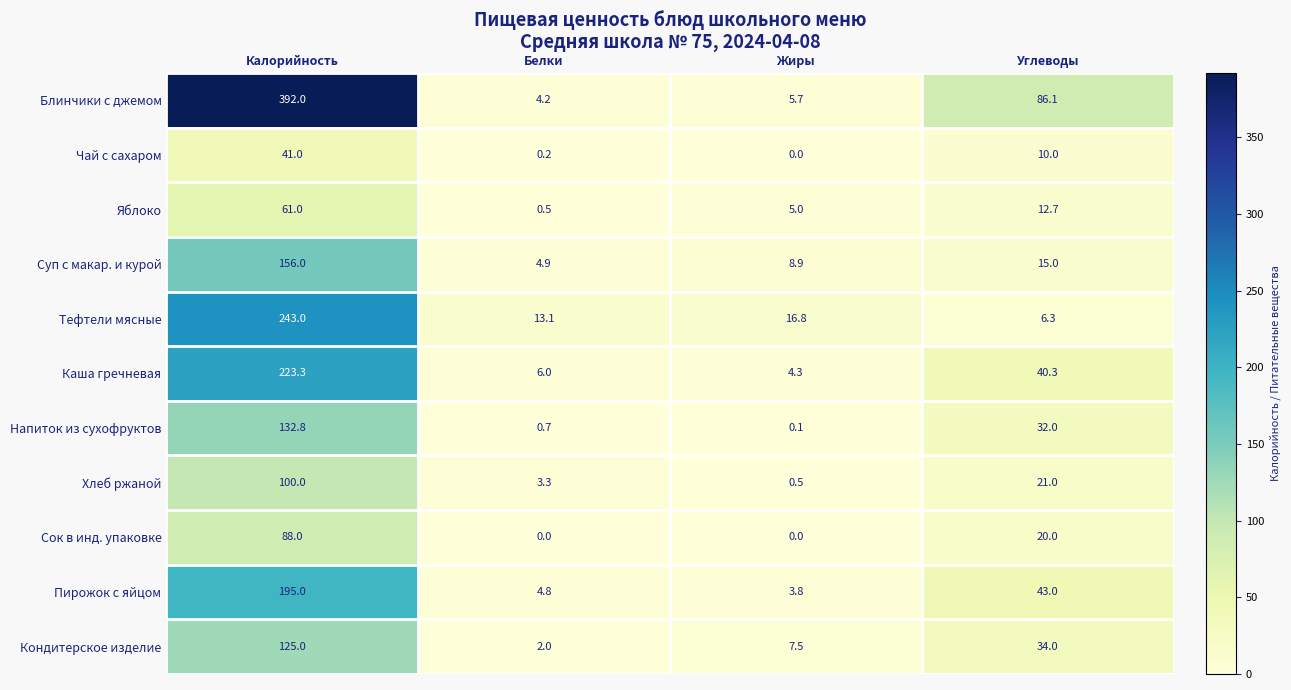

List the series in order of their peak value, highest first.

Блинчики с джемом, Тефтели мясные, Каша гречневая, Пирожок с яйцом, Суп с макар. и курой, Напиток из сухофруктов, Кондитерское изделие, Хлеб ржаной, Сок в инд. упаковке, Яблоко, Чай с сахаром